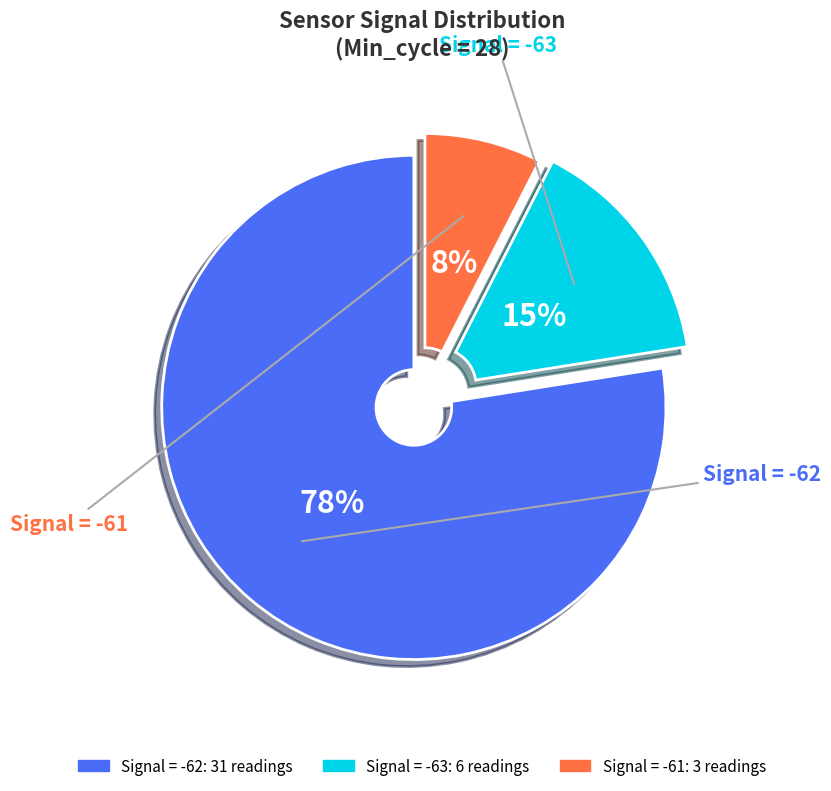

Is there any slice that represents more than half of the pie?

Yes